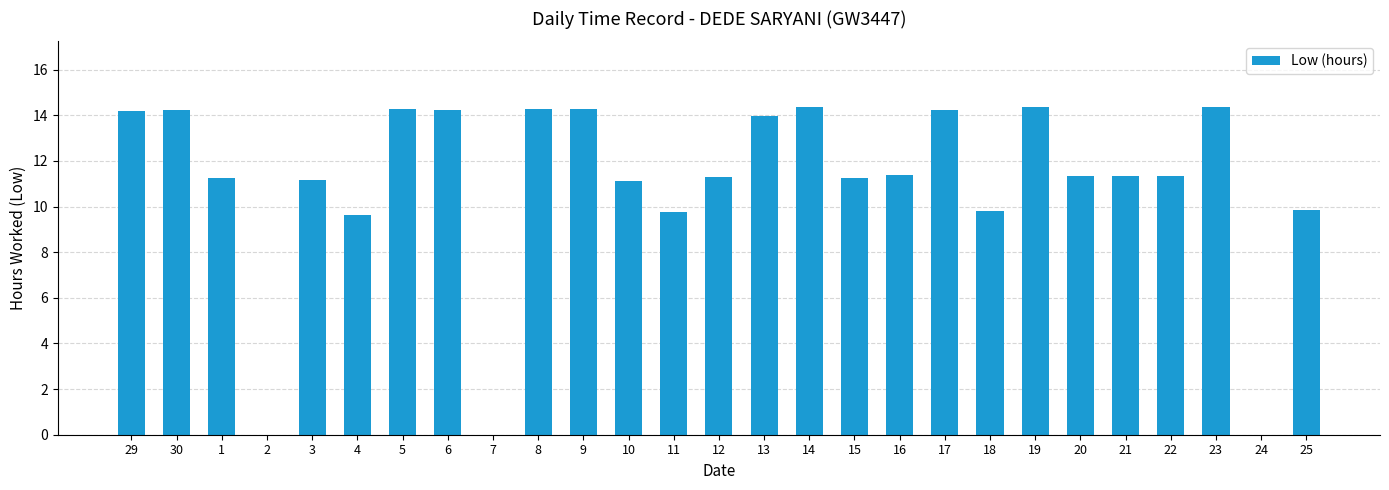

What is the greatest value displayed?

14.4